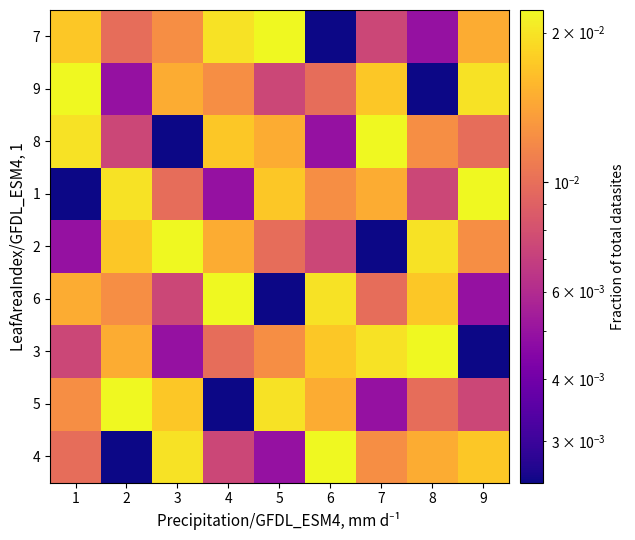

Reading left to right, what are all the values shown in this chart?

4: 1=0.0	2=0.0	3=0.0	4=0.0	5=0.0	6=0.0	7=0.0	8=0.0	9=0.0
5: 1=0.0	2=0.0	3=0.0	4=0.0	5=0.0	6=0.0	7=0.0	8=0.0	9=0.0
3: 1=0.0	2=0.0	3=0.0	4=0.0	5=0.0	6=0.0	7=0.0	8=0.0	9=0.0
6: 1=0.0	2=0.0	3=0.0	4=0.0	5=0.0	6=0.0	7=0.0	8=0.0	9=0.0
2: 1=0.0	2=0.0	3=0.0	4=0.0	5=0.0	6=0.0	7=0.0	8=0.0	9=0.0
1: 1=0.0	2=0.0	3=0.0	4=0.0	5=0.0	6=0.0	7=0.0	8=0.0	9=0.0
8: 1=0.0	2=0.0	3=0.0	4=0.0	5=0.0	6=0.0	7=0.0	8=0.0	9=0.0
9: 1=0.0	2=0.0	3=0.0	4=0.0	5=0.0	6=0.0	7=0.0	8=0.0	9=0.0
7: 1=0.0	2=0.0	3=0.0	4=0.0	5=0.0	6=0.0	7=0.0	8=0.0	9=0.0